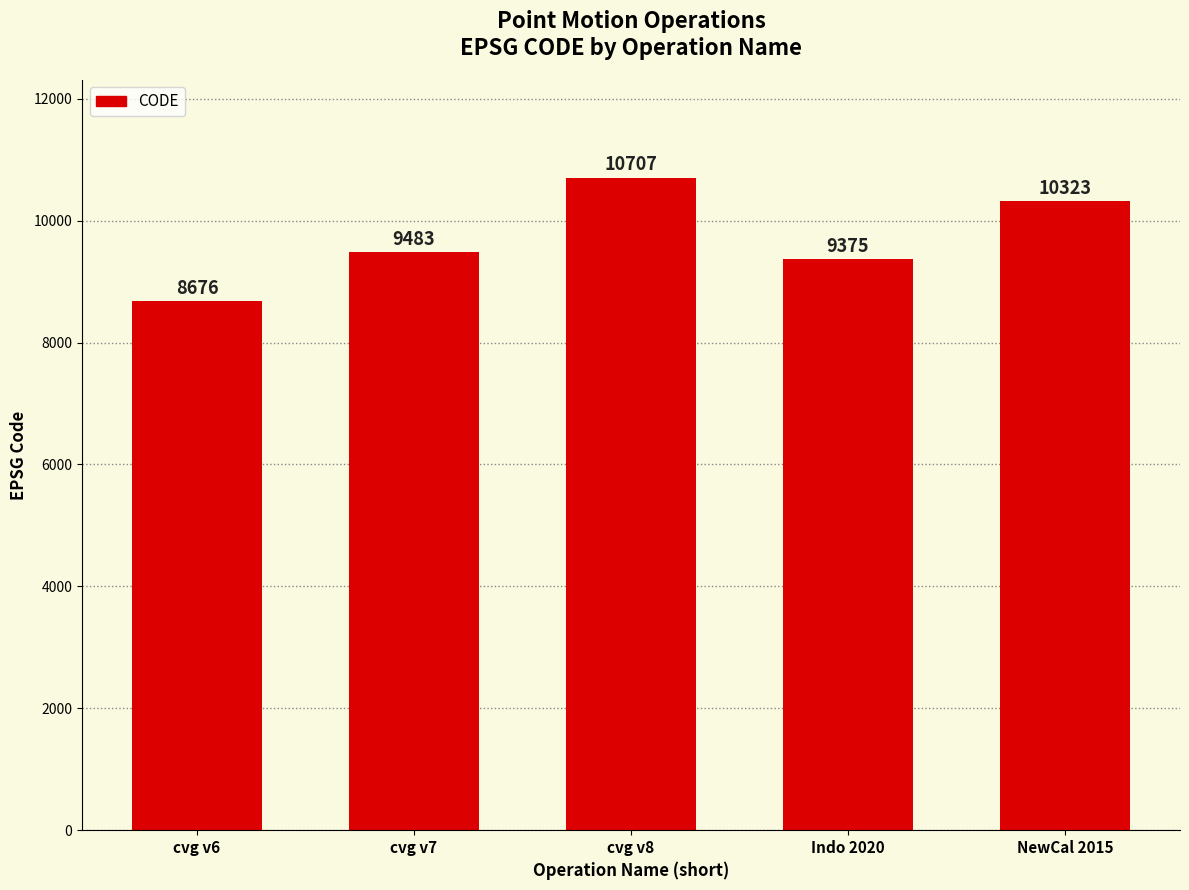

What is the smallest value displayed?

8676